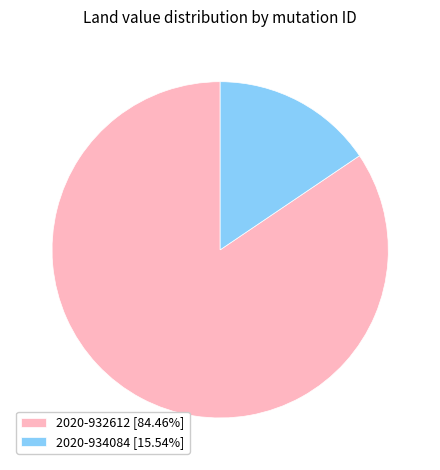

Which slice is the largest?

2020-932612